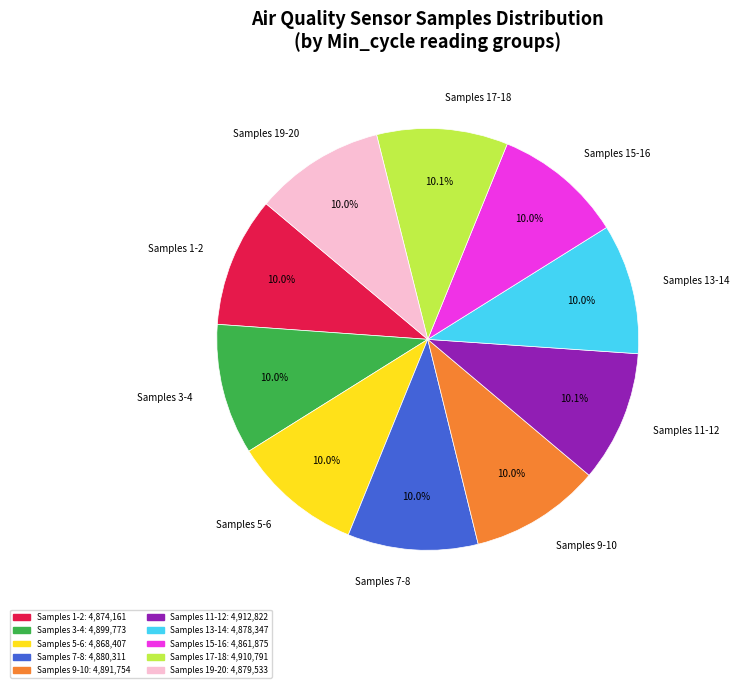

Is there a majority slice in this chart?

No